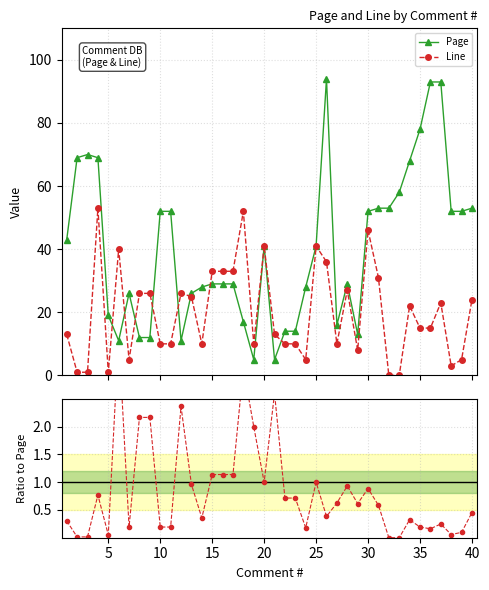

What is the highest value of the Page series?

94